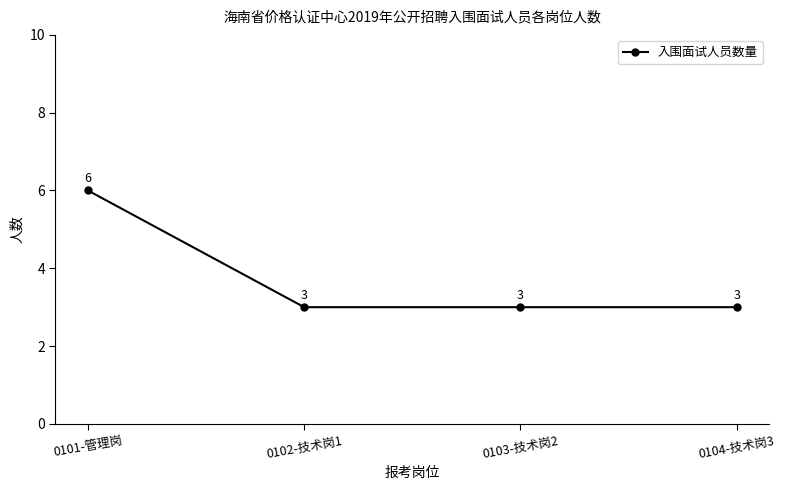

What is the average value?

4